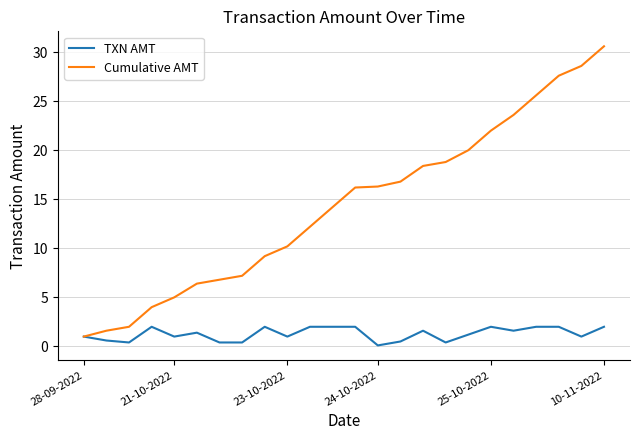

Which series has the largest total across all categories?

Cumulative AMT